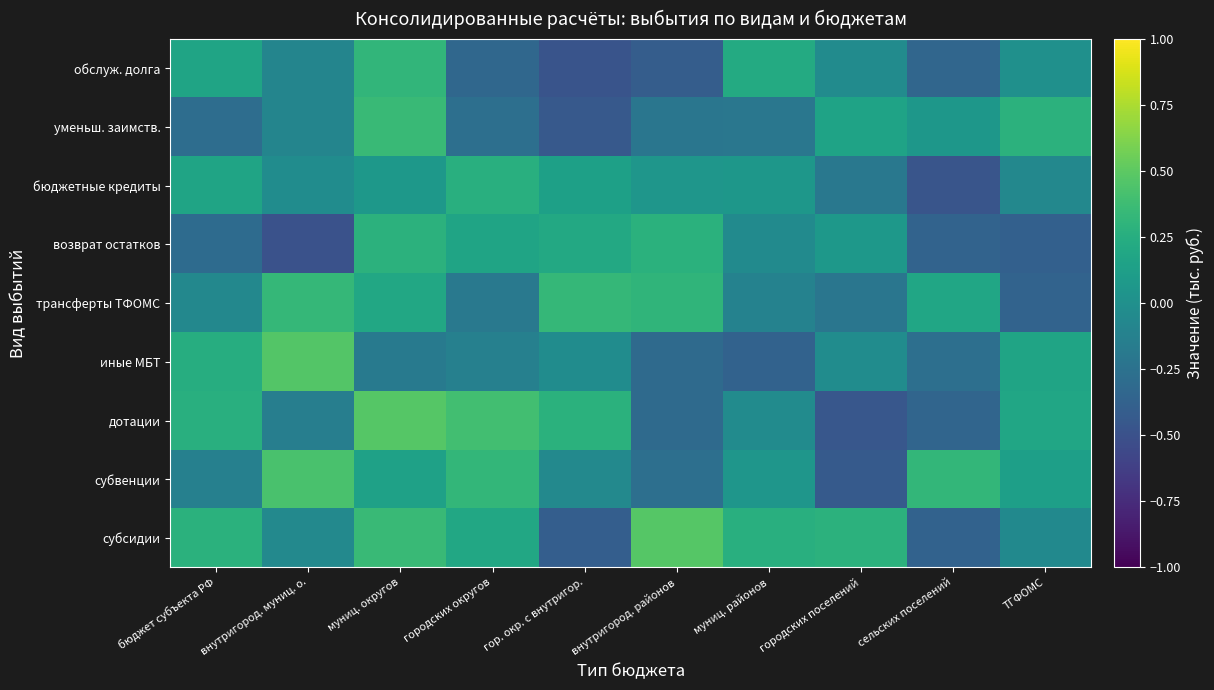

Reading left to right, what are all the values shown in this chart?

субсидии: бюджет субъекта РФ=0.3	внутригород. муниц. о.=-0.1	муниц. округов=0.4	городских округов=0.2	гор. окр. с внутригор.=-0.4	внутригород. районов=0.5	муниц. районов=0.3	городских поселений=0.3	сельских поселений=-0.4	ТГФОМС=-0.0
субвенции: бюджет субъекта РФ=-0.1	внутригород. муниц. о.=0.4	муниц. округов=0.1	городских округов=0.3	гор. окр. с внутригор.=-0.1	внутригород. районов=-0.3	муниц. районов=0.1	городских поселений=-0.4	сельских поселений=0.3	ТГФОМС=0.1
дотации: бюджет субъекта РФ=0.3	внутригород. муниц. о.=-0.1	муниц. округов=0.5	городских округов=0.4	гор. окр. с внутригор.=0.3	внутригород. районов=-0.3	муниц. районов=-0.0	городских поселений=-0.5	сельских поселений=-0.3	ТГФОМС=0.2
иные МБТ: бюджет субъекта РФ=0.2	внутригород. муниц. о.=0.5	муниц. округов=-0.2	городских округов=-0.1	гор. окр. с внутригор.=-0.0	внутригород. районов=-0.3	муниц. районов=-0.4	городских поселений=-0.0	сельских поселений=-0.3	ТГФОМС=0.2
трансферты ТФОМС: бюджет субъекта РФ=-0.1	внутригород. муниц. о.=0.3	муниц. округов=0.2	городских округов=-0.2	гор. окр. с внутригор.=0.3	внутригород. районов=0.3	муниц. районов=-0.1	городских поселений=-0.2	сельских поселений=0.2	ТГФОМС=-0.4
возврат остатков: бюджет субъекта РФ=-0.3	внутригород. муниц. о.=-0.5	муниц. округов=0.3	городских округов=0.2	гор. окр. с внутригор.=0.2	внутригород. районов=0.3	муниц. районов=-0.0	городских поселений=0.1	сельских поселений=-0.4	ТГФОМС=-0.4
бюджетные кредиты: бюджет субъекта РФ=0.2	внутригород. муниц. о.=-0.0	муниц. округов=0.1	городских округов=0.3	гор. окр. с внутригор.=0.1	внутригород. районов=0.1	муниц. районов=0.1	городских поселений=-0.2	сельских поселений=-0.5	ТГФОМС=-0.1
уменьш. заимств.: бюджет субъекта РФ=-0.3	внутригород. муниц. о.=-0.1	муниц. округов=0.4	городских округов=-0.3	гор. окр. с внутригор.=-0.4	внутригород. районов=-0.2	муниц. районов=-0.2	городских поселений=0.2	сельских поселений=0.1	ТГФОМС=0.3
обслуж. долга: бюджет субъекта РФ=0.2	внутригород. муниц. о.=-0.1	муниц. округов=0.3	городских округов=-0.3	гор. окр. с внутригор.=-0.5	внутригород. районов=-0.4	муниц. районов=0.2	городских поселений=-0.0	сельских поселений=-0.3	ТГФОМС=0.0